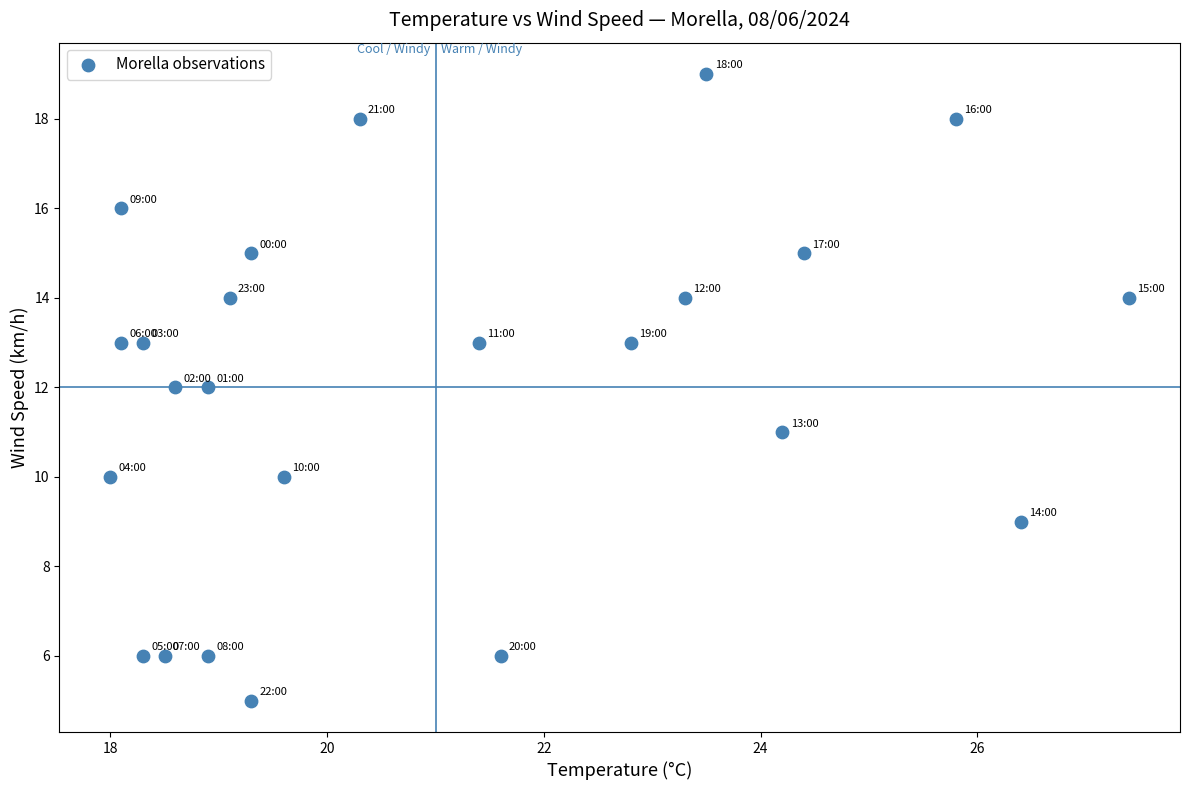

What is the range of Y values (max minus min)?

14